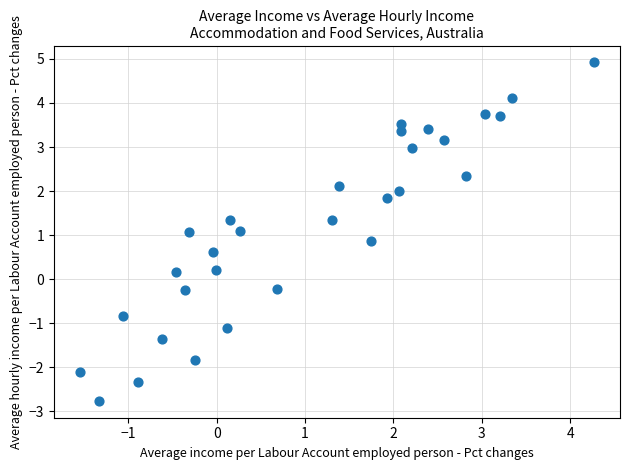

What is the range of X values (max minus min)?

5.8